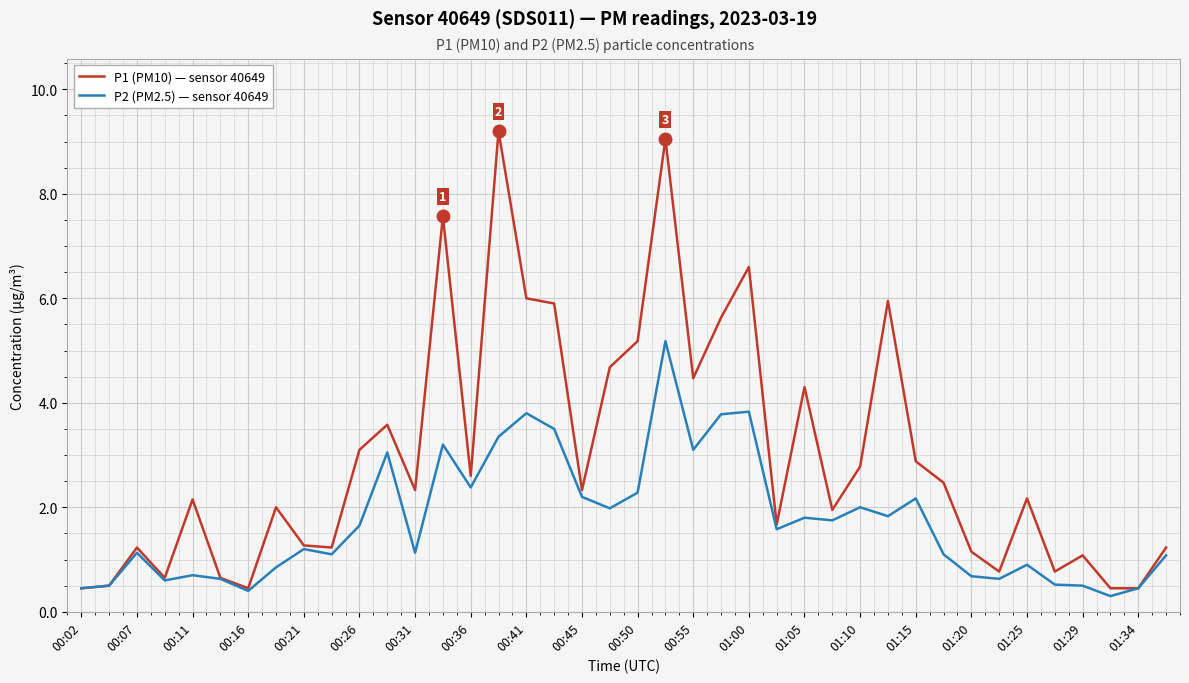

Which series has the largest total across all categories?

P1 (PM10) — sensor 40649